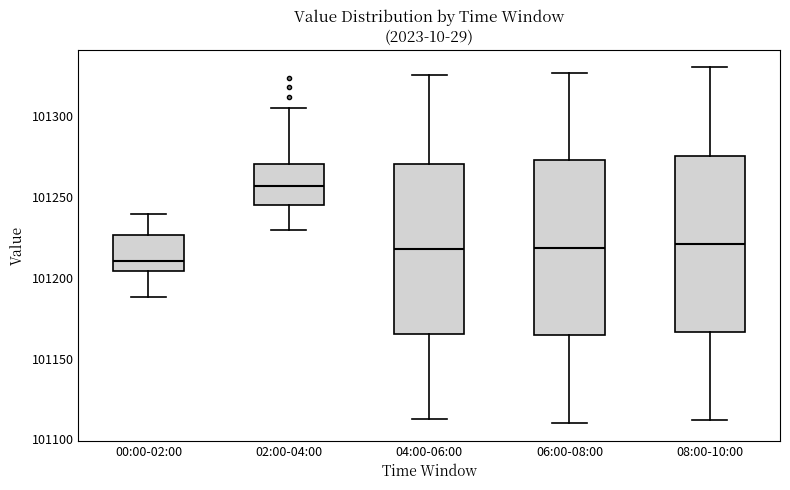

Which box's median line is the lowest?

00:00-02:00